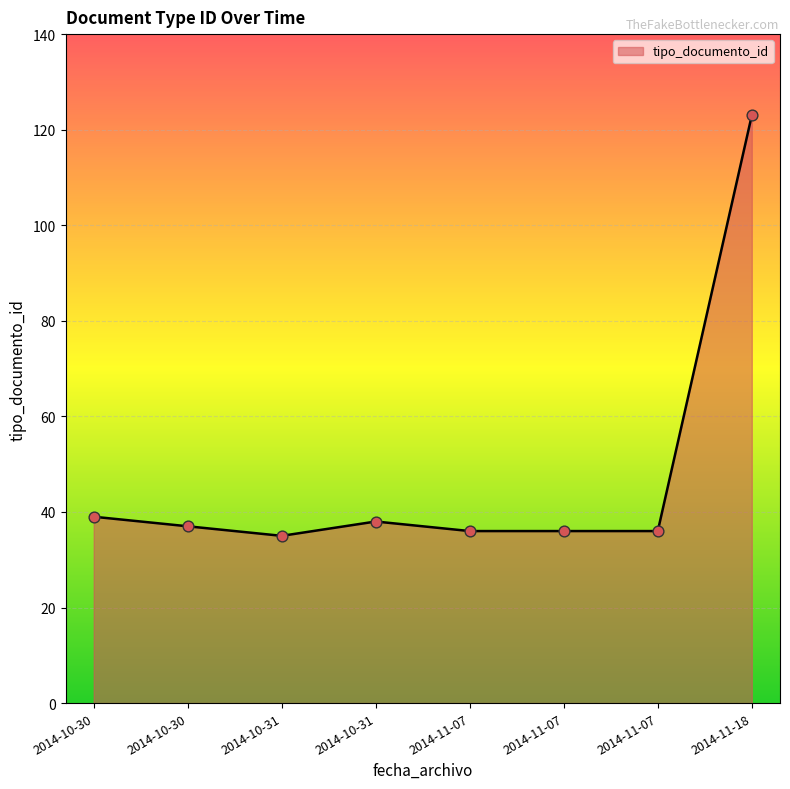

How many distinct data groups are displayed?

1